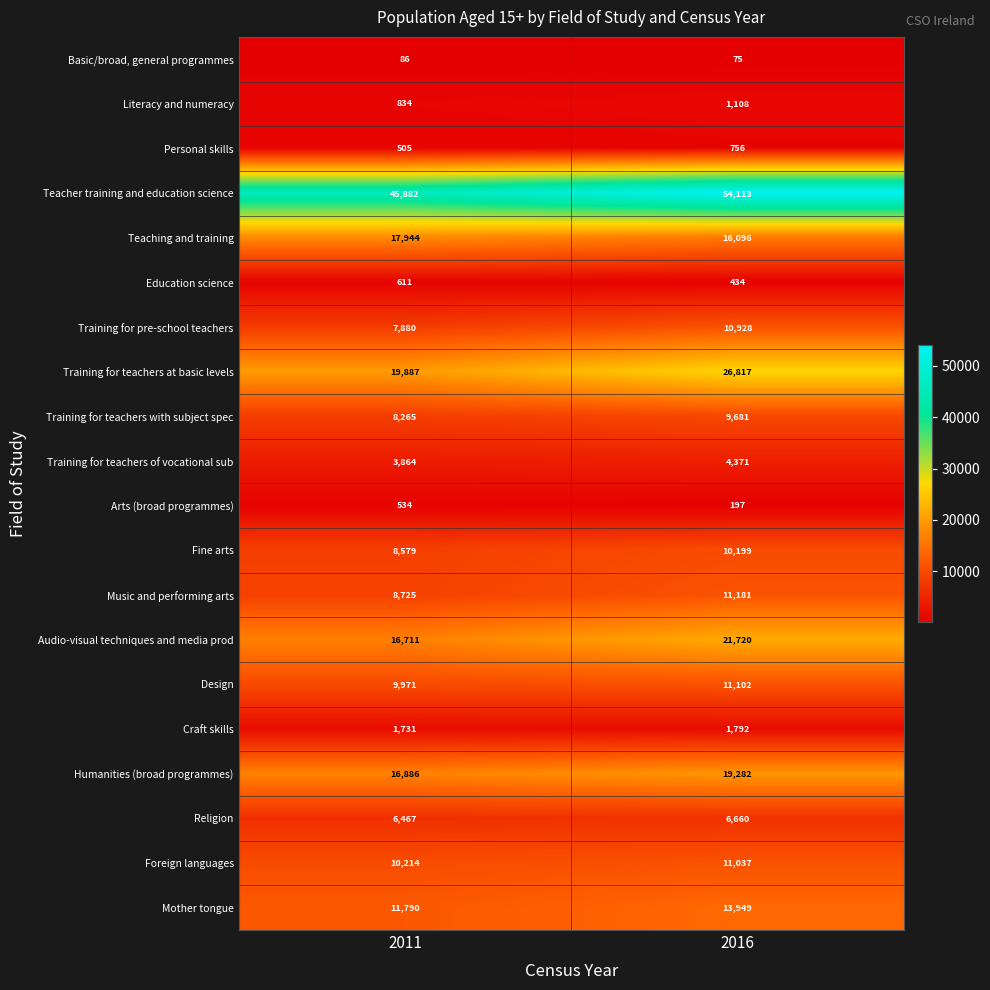

Rank the series at 2011 from highest to lowest value.

Teacher training and education science, Training for teachers at basic levels, Teaching and training, Humanities (broad programmes), Audio-visual techniques and media prod, Mother tongue, Foreign languages, Design, Music and performing arts, Fine arts, Training for teachers with subject spec, Training for pre-school teachers, Religion, Training for teachers of vocational sub, Craft skills, Literacy and numeracy, Education science, Arts (broad programmes), Personal skills, Basic/broad, general programmes